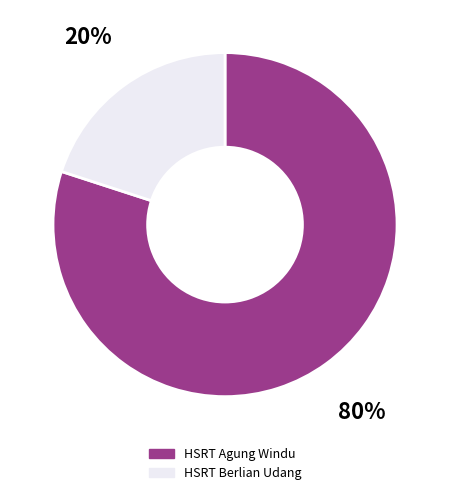

Does HSRT Agung Windu represent more than half of the total?

Yes